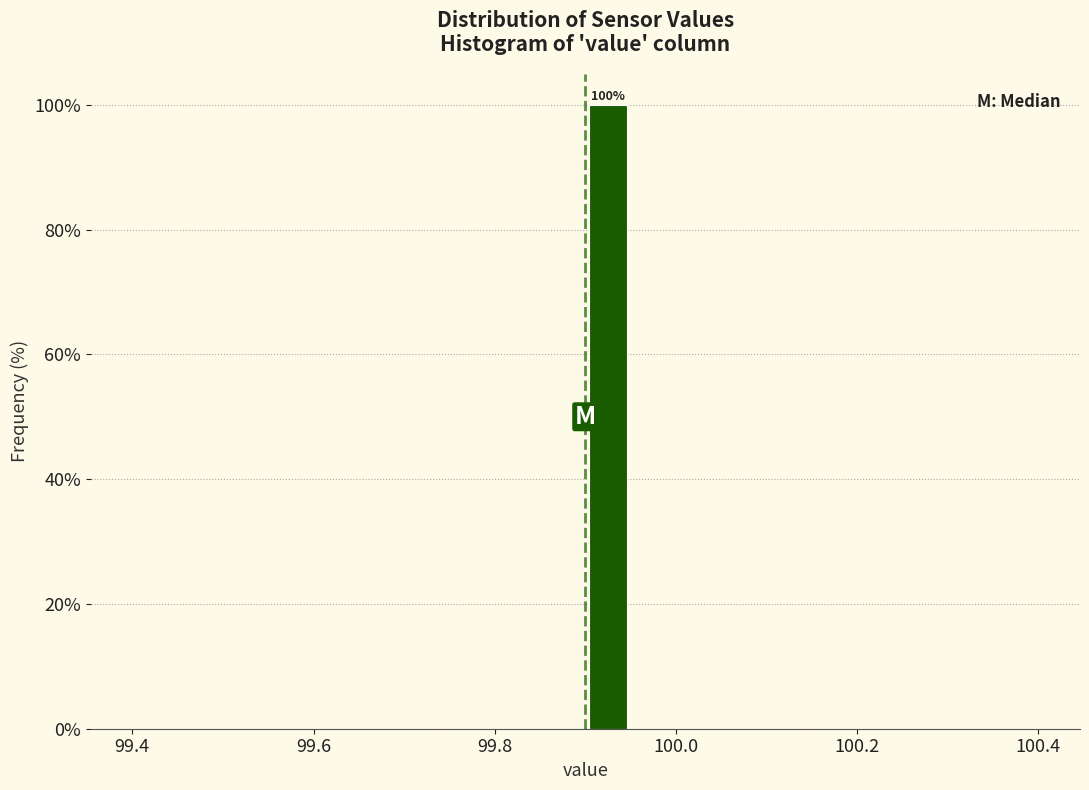

Read against the x-axis, roughly where is the centre of the tallest bar?

99.92